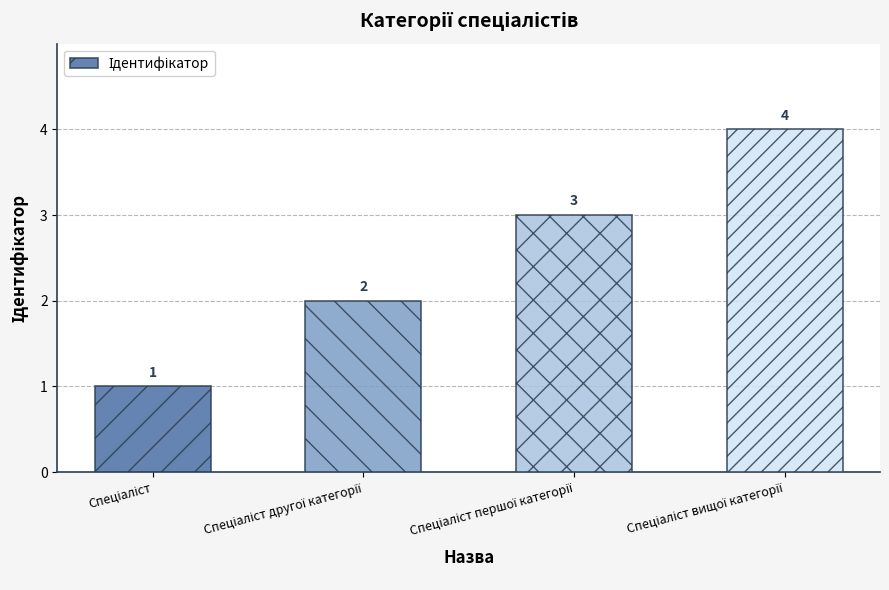

How many values are between 2 and 4?

3